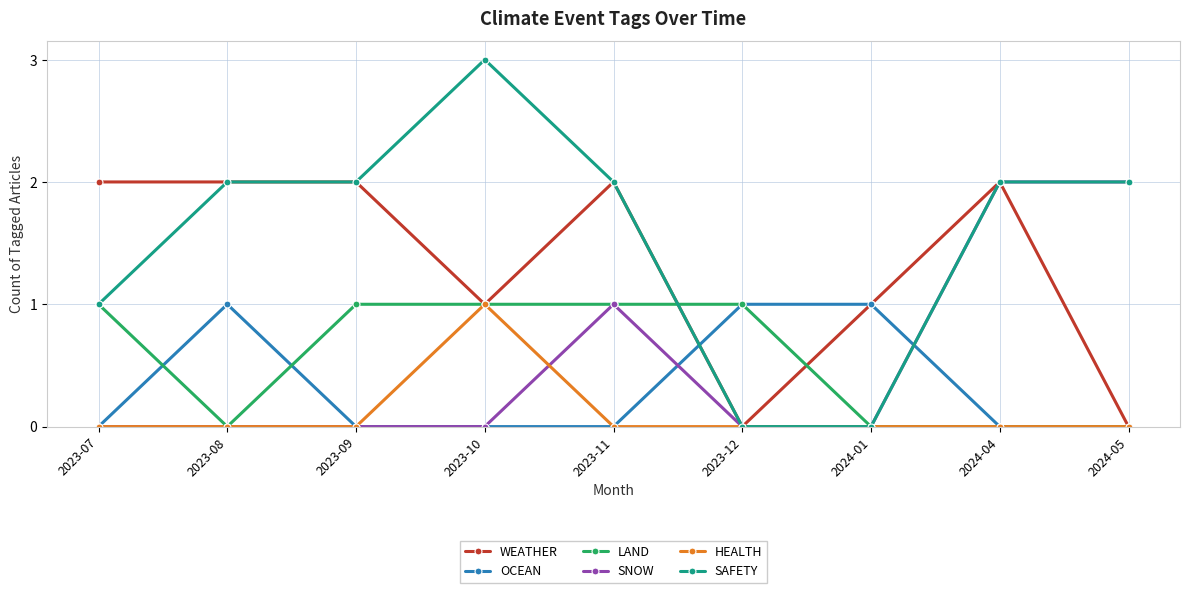

What is the sum of all LAND values?

5